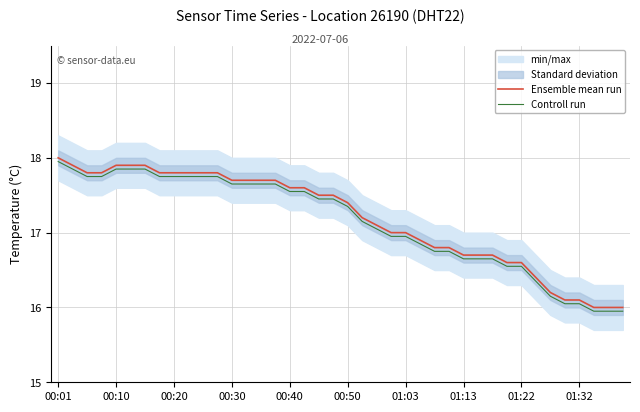

What is the approximate value of Ensemble mean run at 22?

17.1